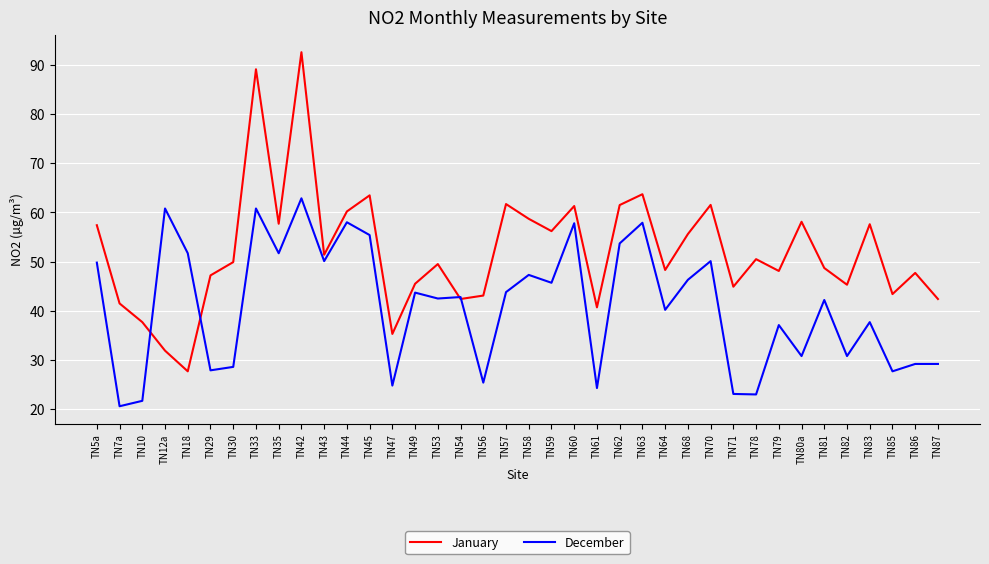

Is the value of December at TN47 greater than the value of January at TN56?

No